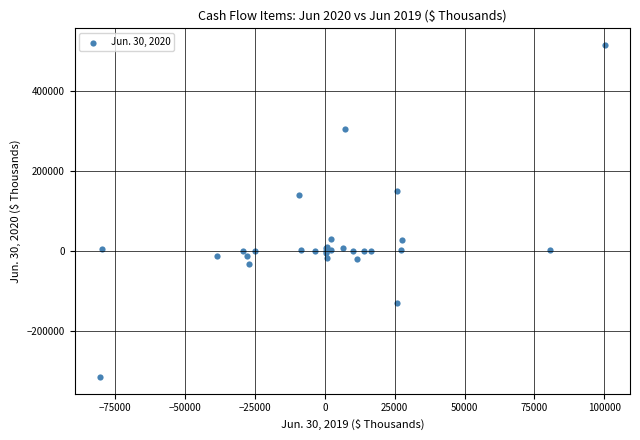

What Y value in the scatter plot is closest to 99710?

139913